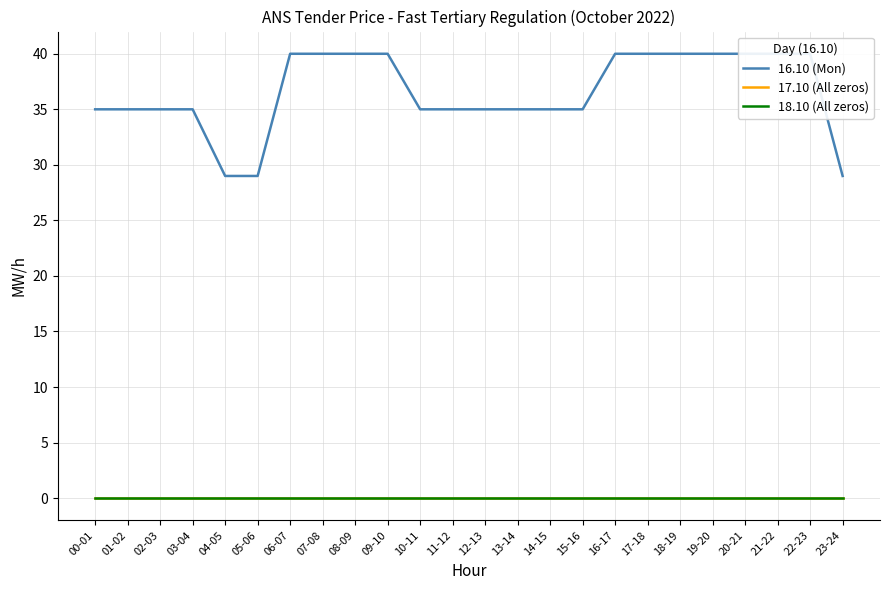

True or false: 18.10 (All zeros) and 16.10 (Mon) intersect in this chart.

False